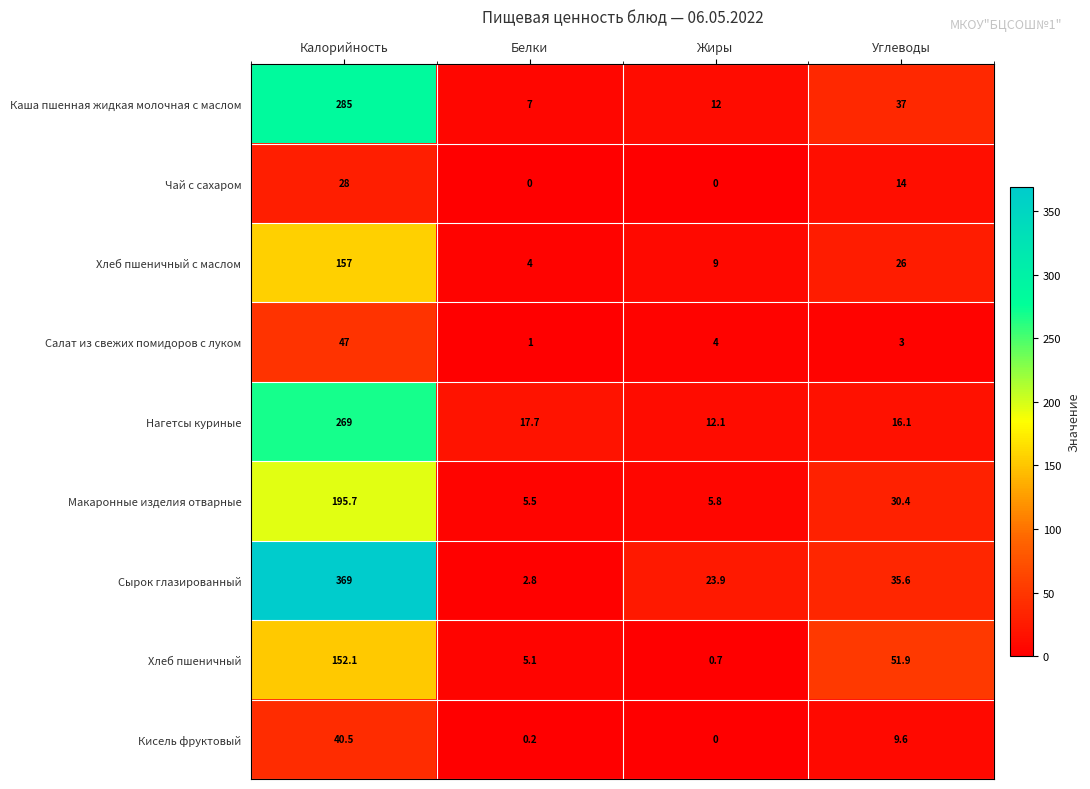

Rank the series at Белки from highest to lowest value.

Нагетсы куриные, Каша пшенная жидкая молочная с маслом, Макаронные изделия отварные, Хлеб пшеничный, Хлеб пшеничный с маслом, Сырок глазированный, Салат из свежих помидоров с луком, Кисель фруктовый, Чай с сахаром